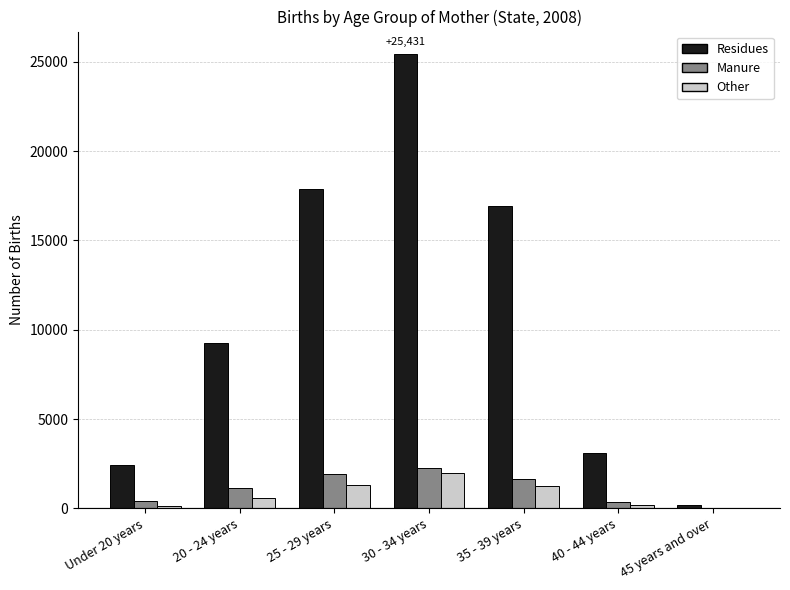

True or false: Other has a value of 142 at Under 20 years.

True